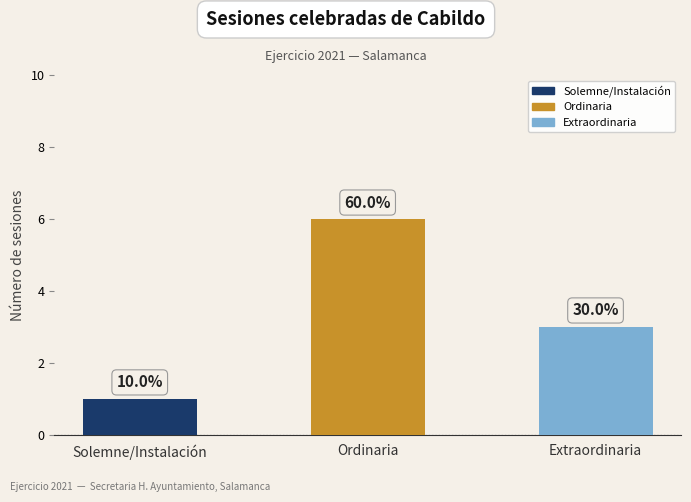

Which label corresponds to the largest value in the chart?

Ordinaria